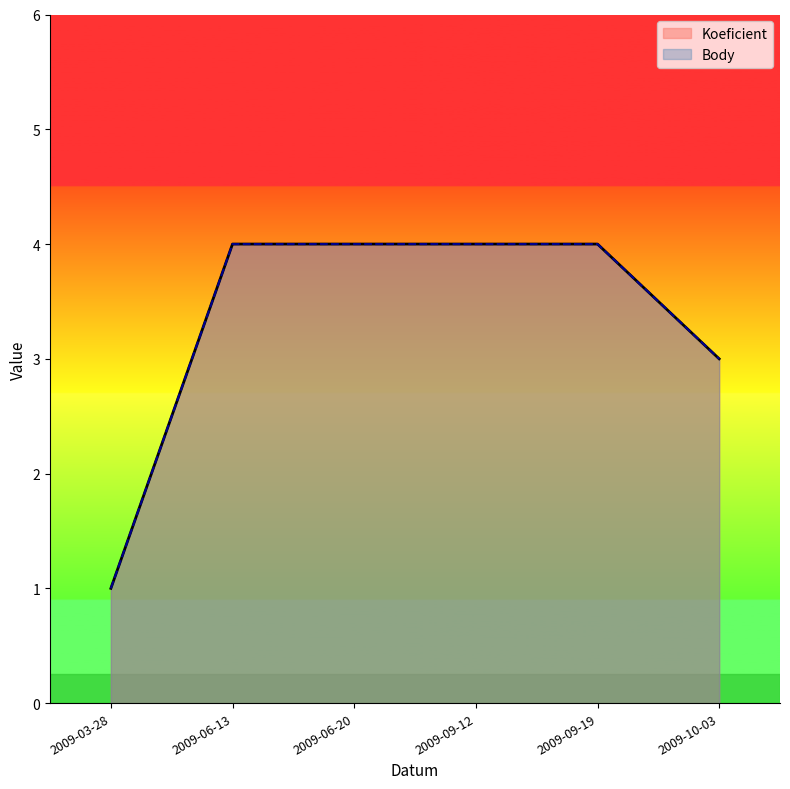

What is the difference between the second highest and minimum values in the Koeficient series?

3